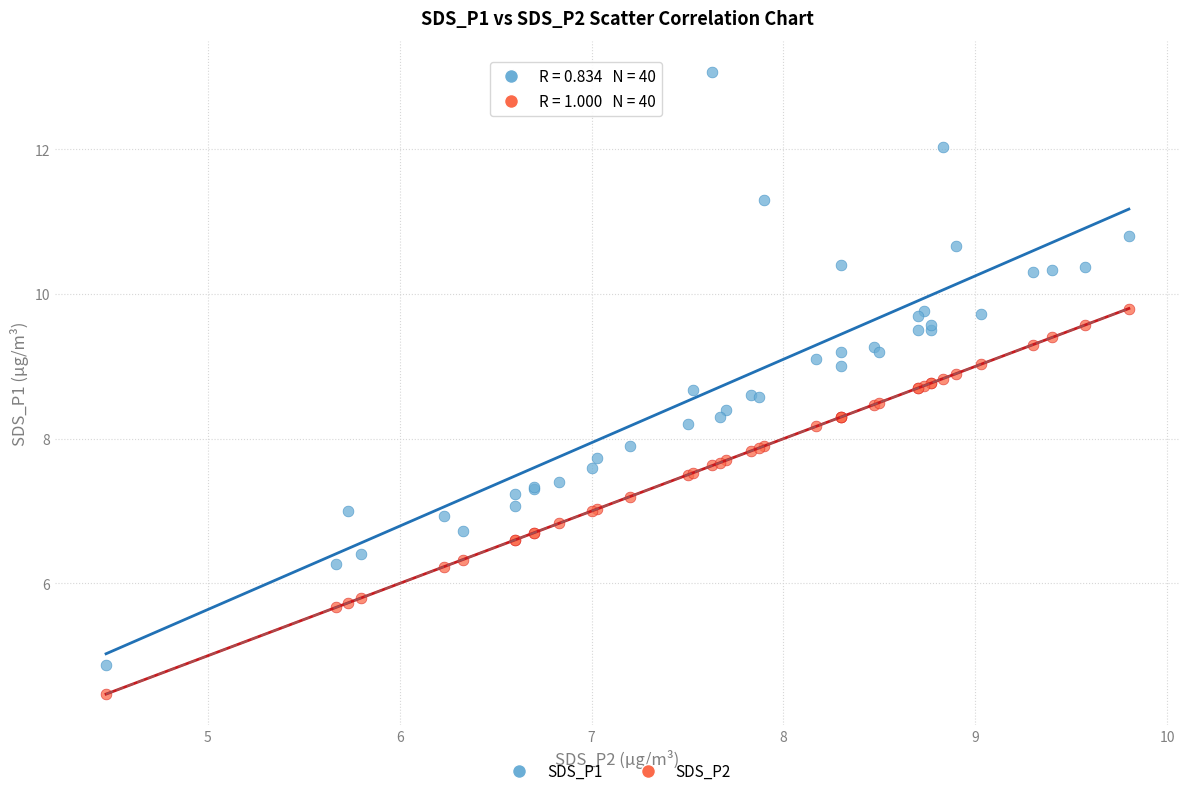

Which series has the widest spread of Y values?

SDS_P1